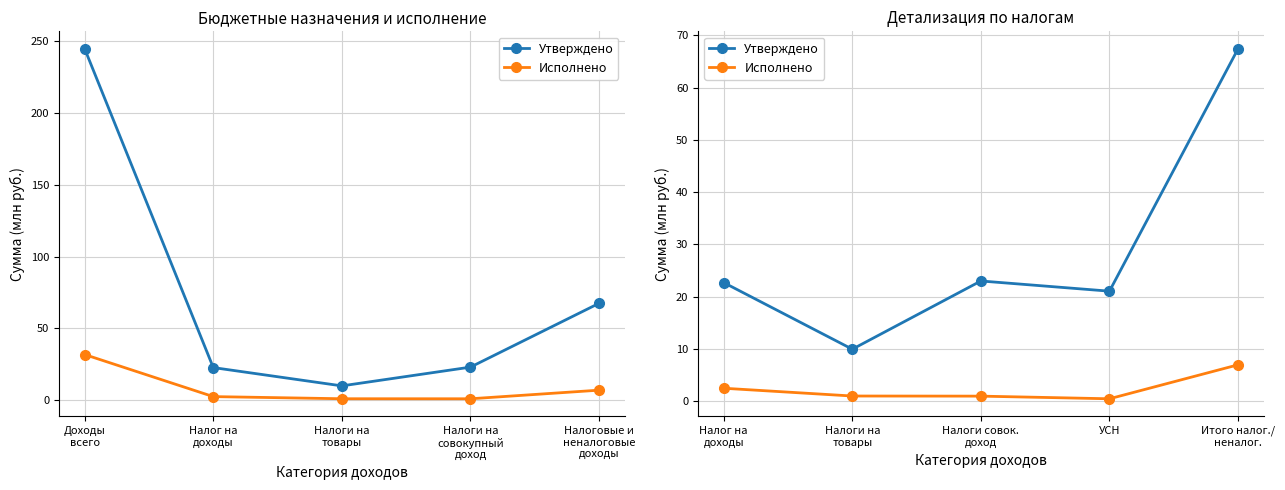

Rank the series at Итого налог./ неналог. from lowest to highest value.

Исполнено, Утверждено